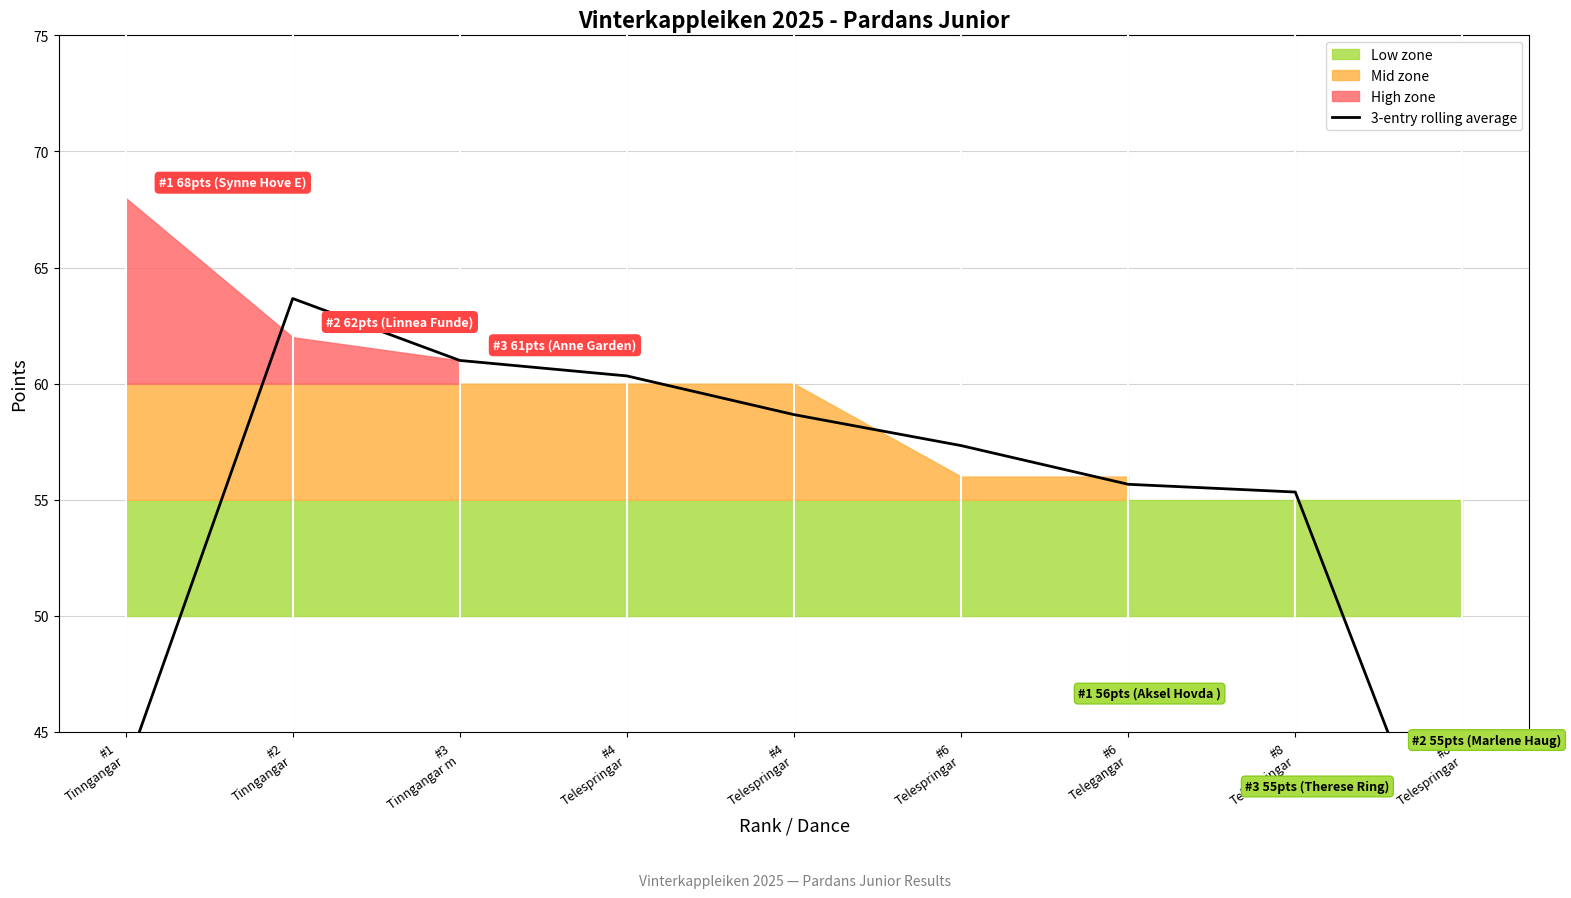

Reading left to right, transcribe all the data shown in this chart.

43.3	63.7	61.0	60.3	58.7	57.3	55.7	55.3	36.7